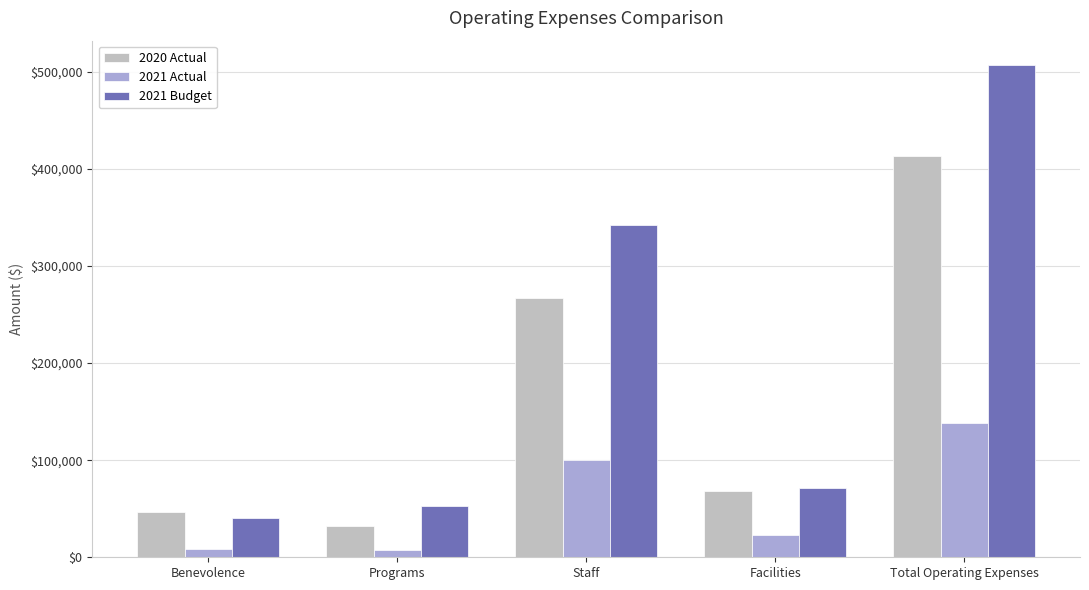

The value of 2021 Actual at Facilities is 22543. True or false?

True